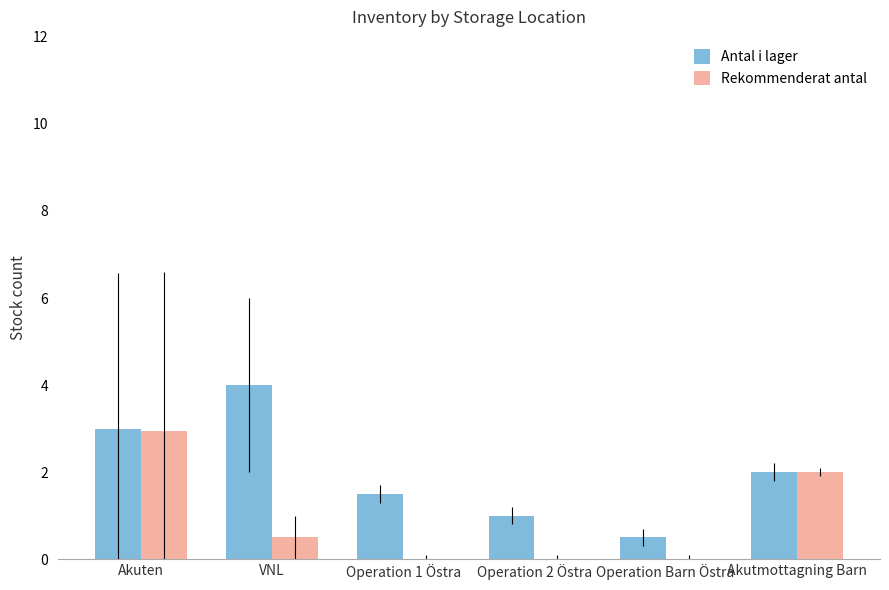

What is the total value across all series at Operation Barn Östra?

0.5